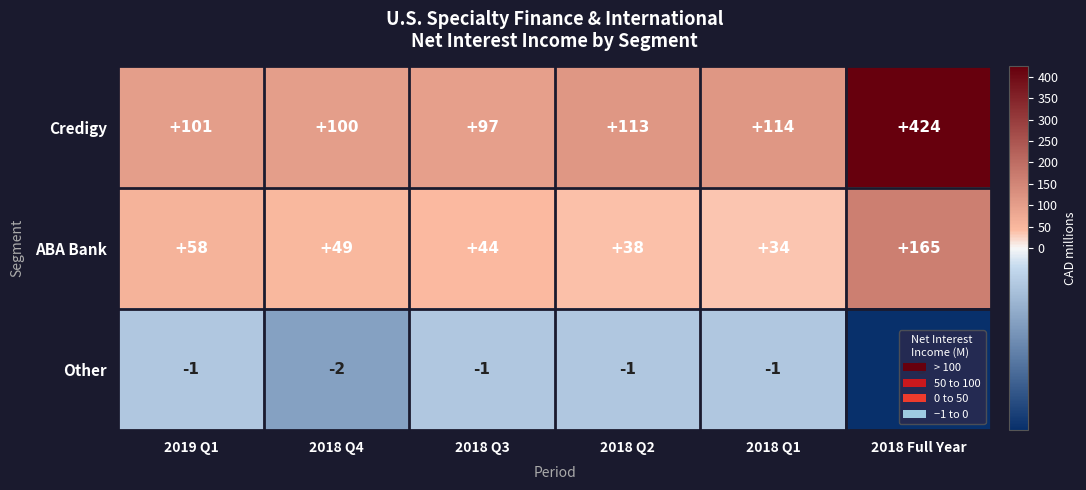

What is the minimum value shown in the chart?

-5